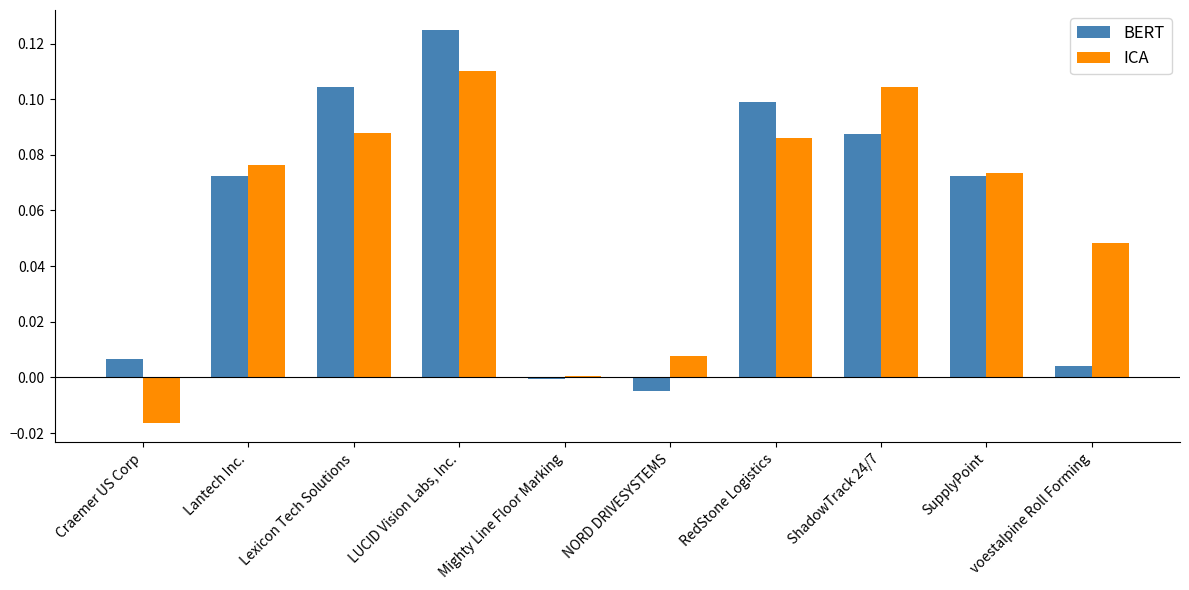

Which series changed the most between Lantech Inc. and ShadowTrack 24/7?

ICA